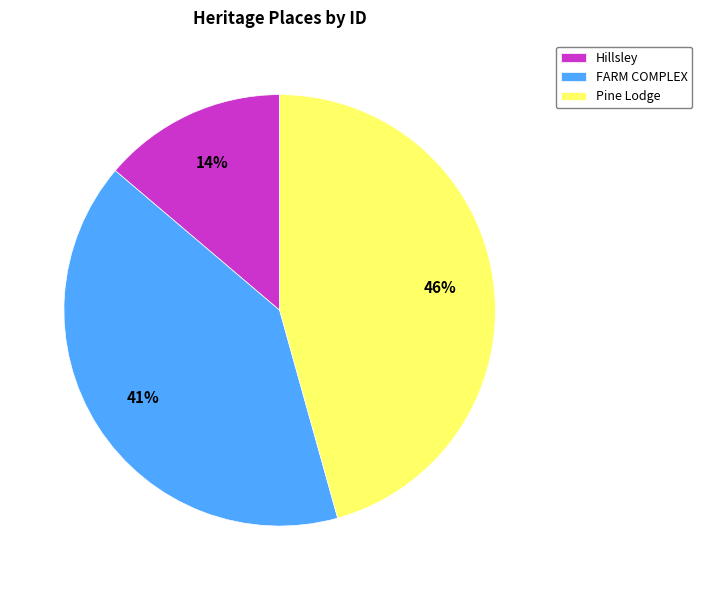

Does FARM COMPLEX account for over 50% of the chart?

No